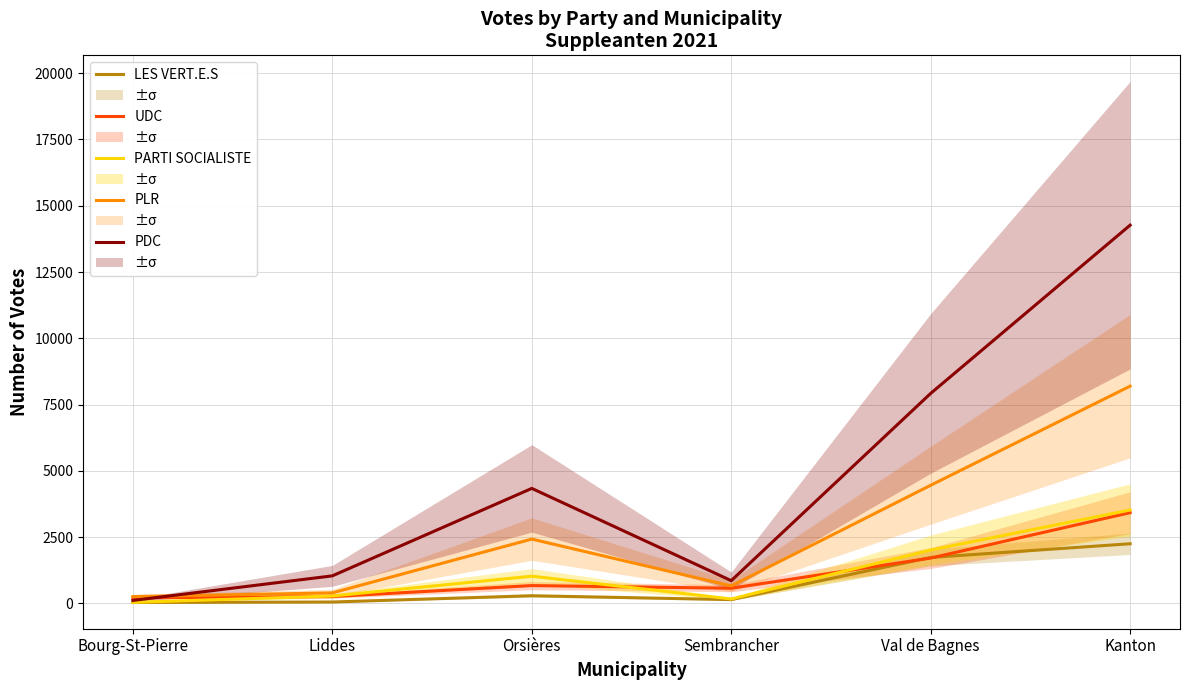

How many distinct data groups are displayed?

5